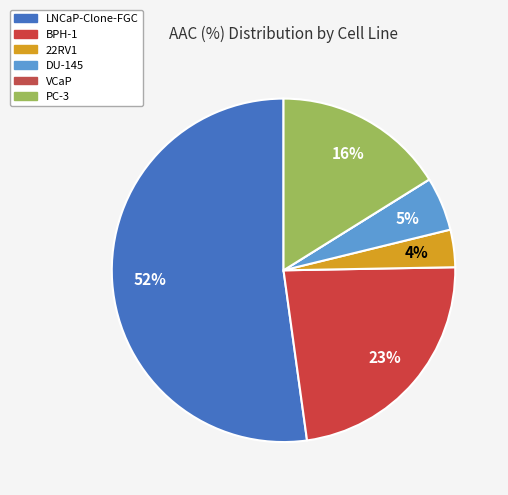

Which slice is the largest?

LNCaP-Clone-FGC